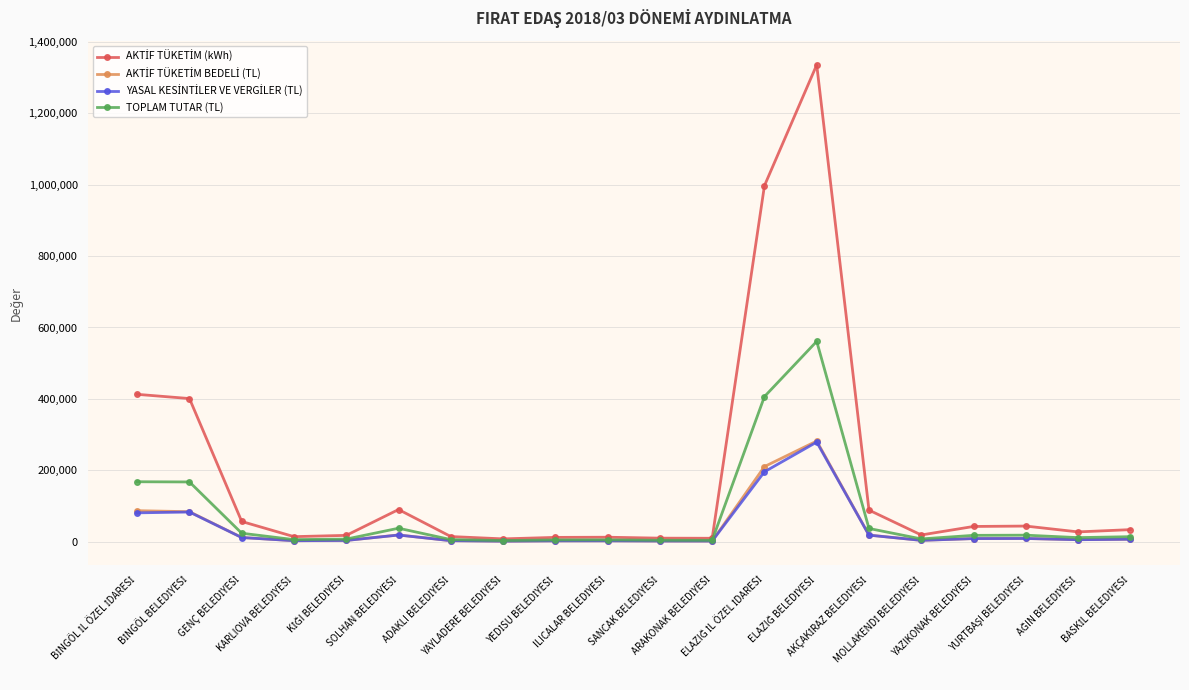

How many lines are shown in the chart?

4